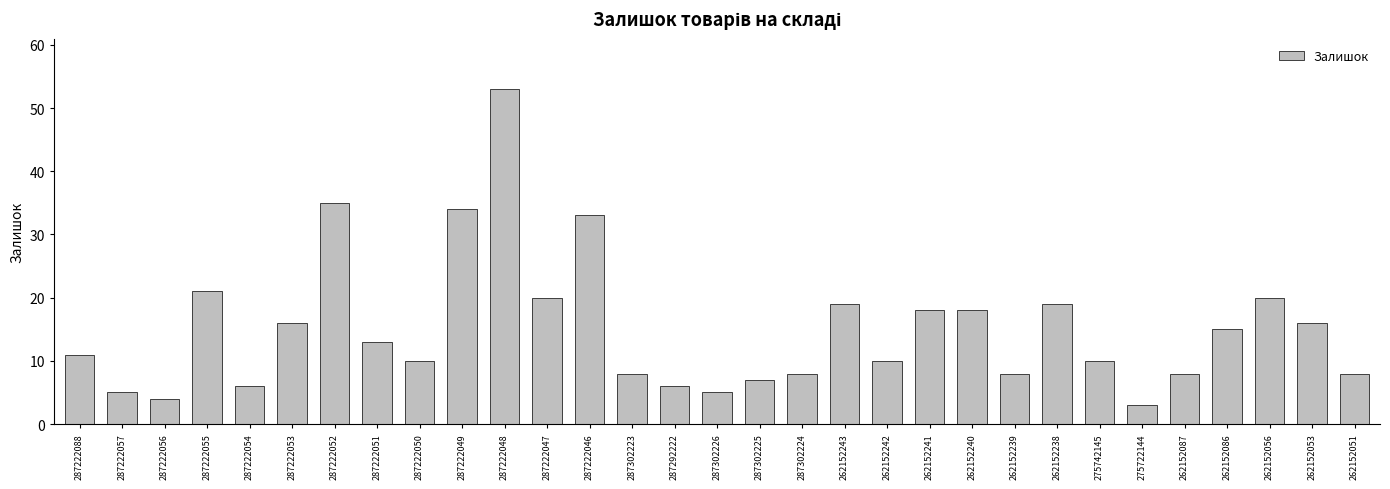

What is the difference between the maximum and second lowest values?

49